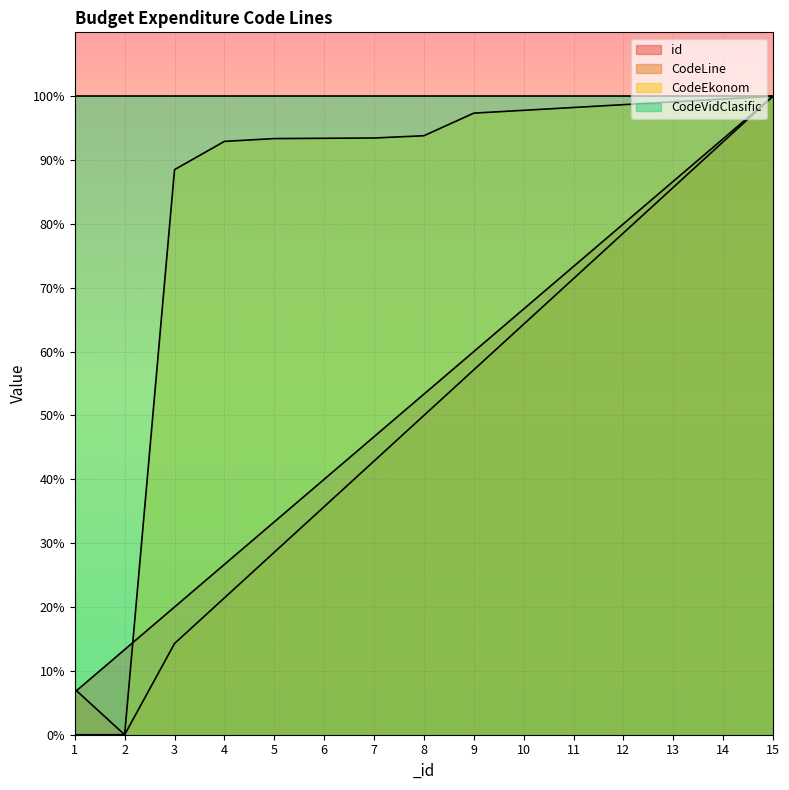

What is the total value across all series at 12?

357.2